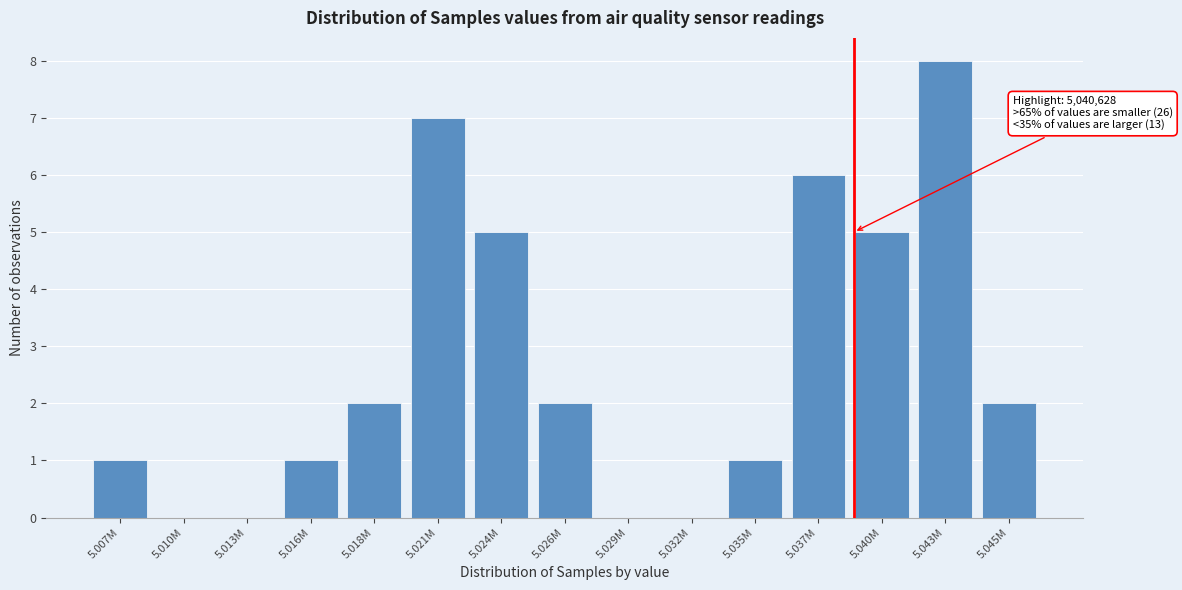

Reading left to right, transcribe all the data shown in this chart.

5.007M=1	5.010M=0	5.013M=0	5.016M=1	5.018M=2	5.021M=7	5.024M=5	5.026M=2	5.029M=0	5.032M=0	5.035M=1	5.037M=6	5.040M=5	5.043M=8	5.045M=2